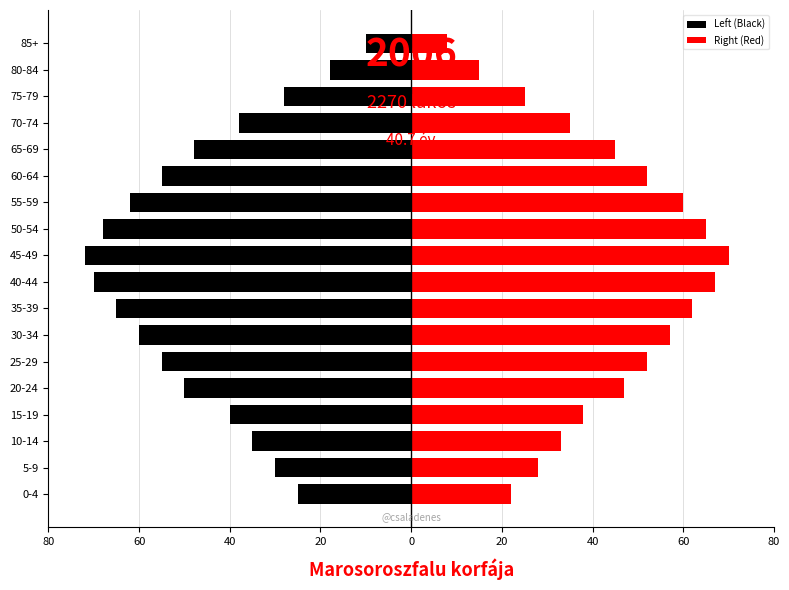

What is the average value of the Left (Black) series?

-46